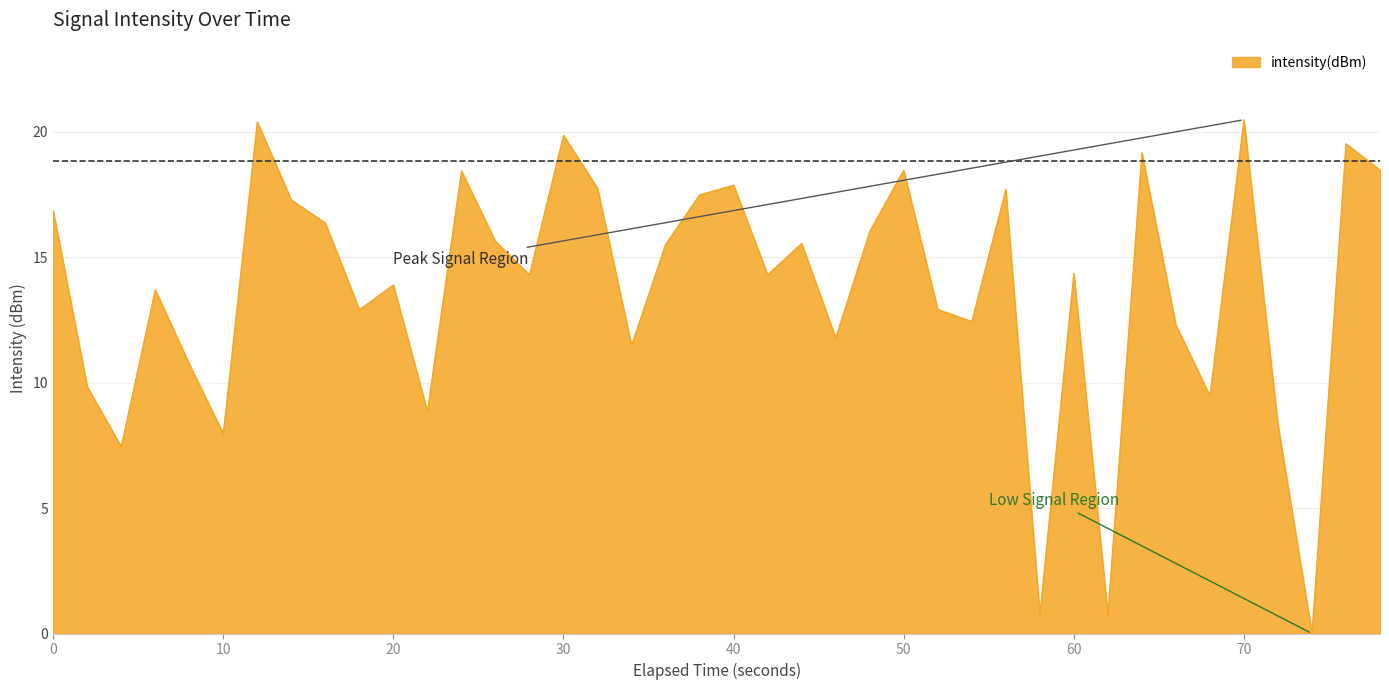

What is the difference between the maximum and minimum values?

20.5